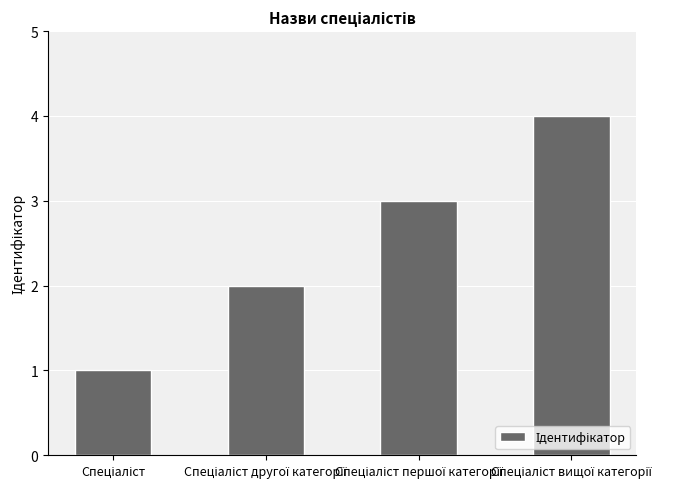

What is the maximum value shown in the chart?

4